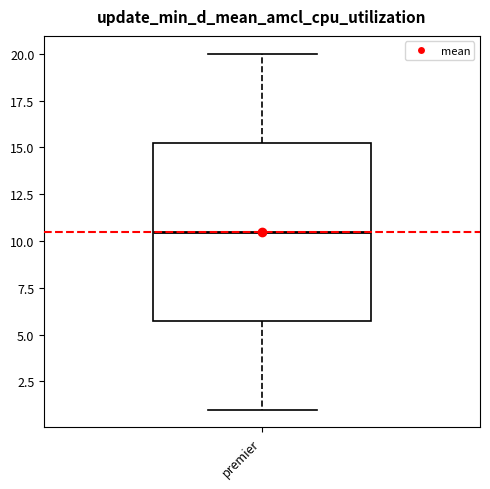

Read this box plot against the y-axis: the position of the median line, the range covered by the box, and the ends of both whiskers. The values are not printed on the chart, so give them approximately, as read against the axis.

median 10.5, box 6.0 to 15.5, whiskers 1.0 to 20.0